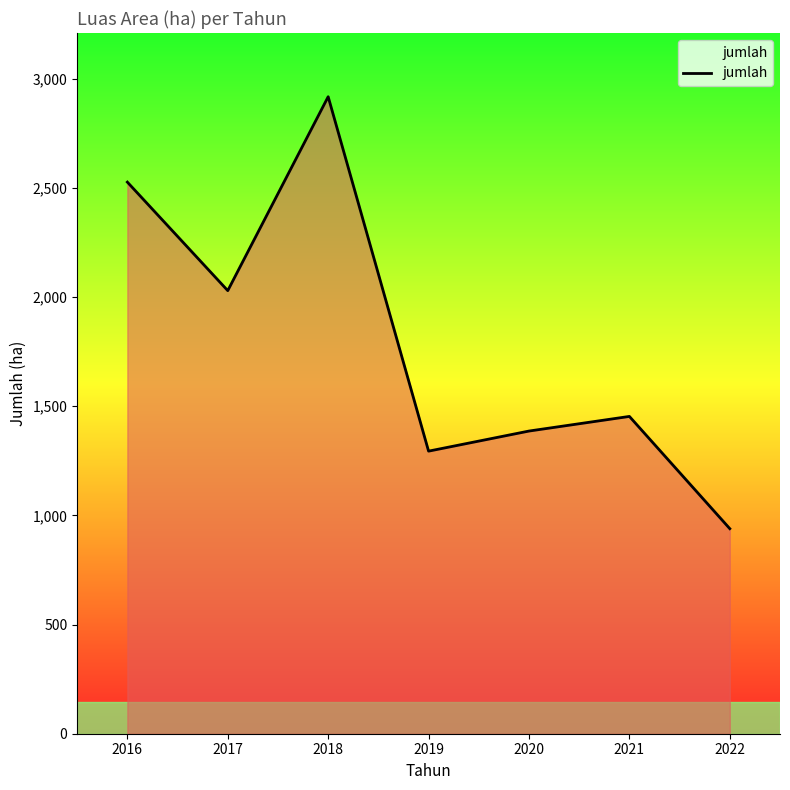

List the labels in order of value, smallest first.

2022, 2019, 2020, 2021, 2017, 2016, 2018